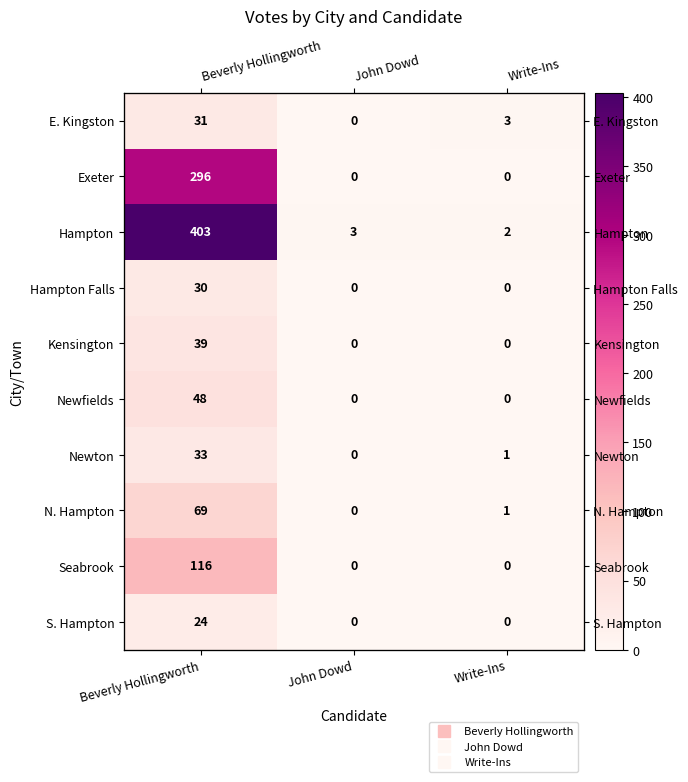

What is the difference between the maximum and minimum values in the N. Hampton series?

69